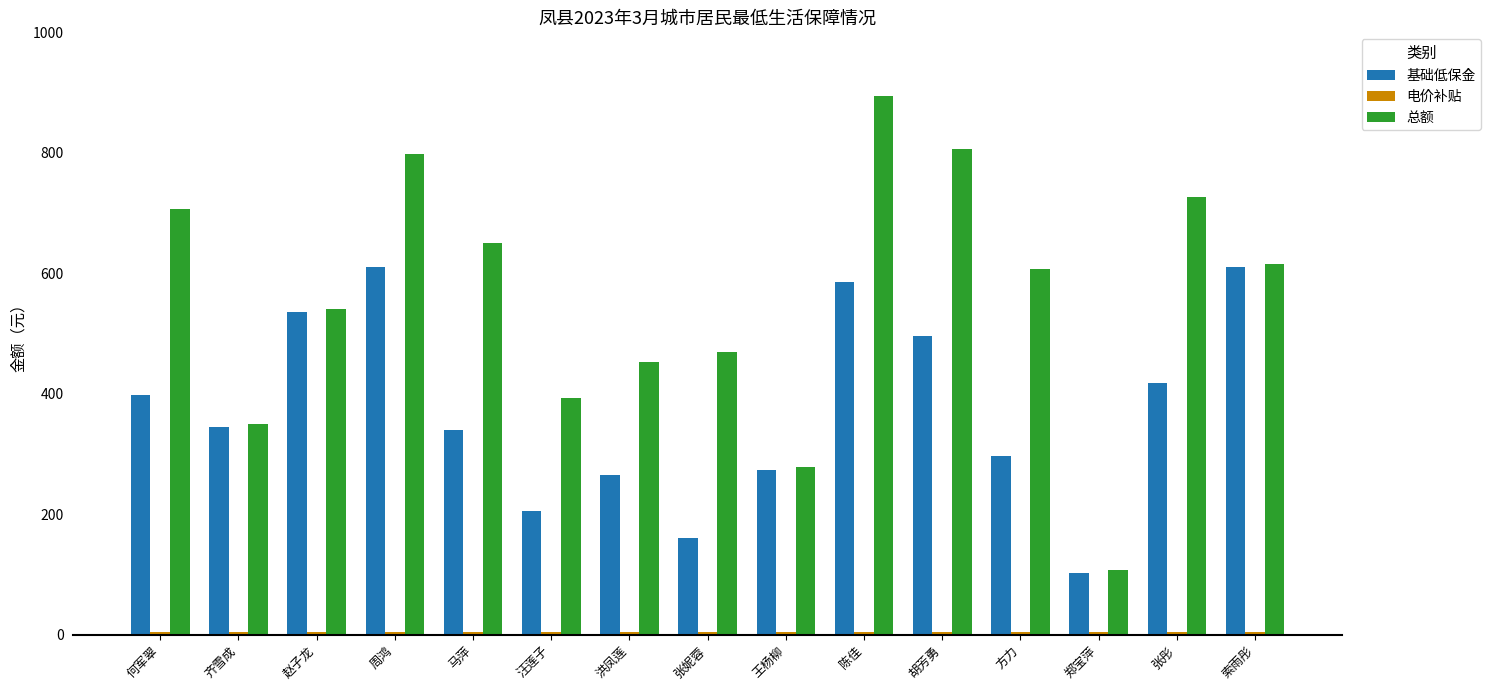

Which series has the widest spread of values?

总额